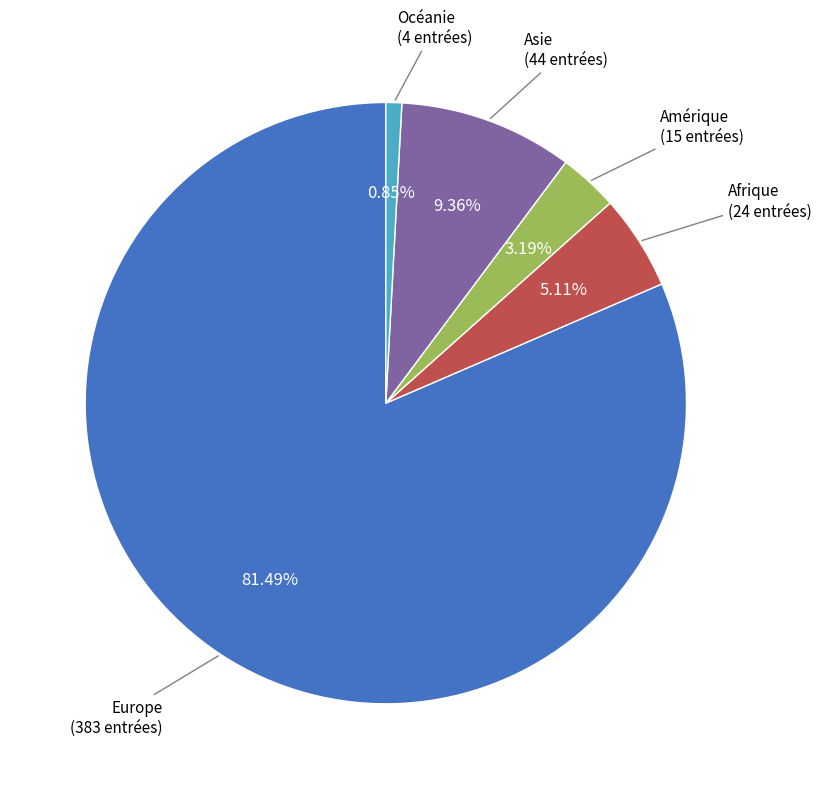

The Afrique slice represents 1% of the pie. True or false?

False